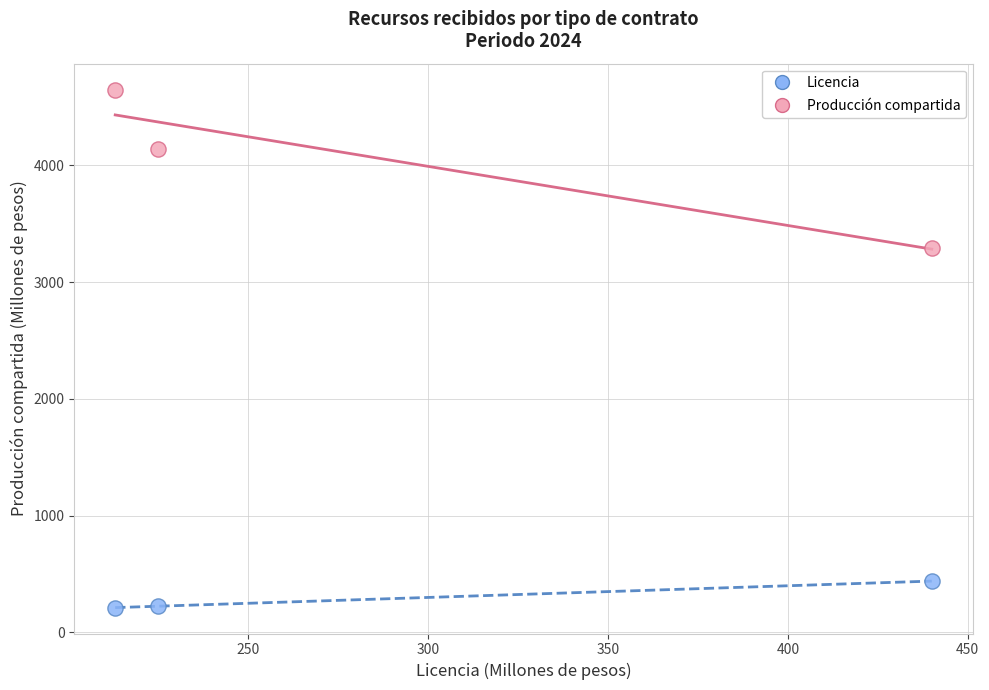

What is the X range (max minus min) for the scatter plot?

227